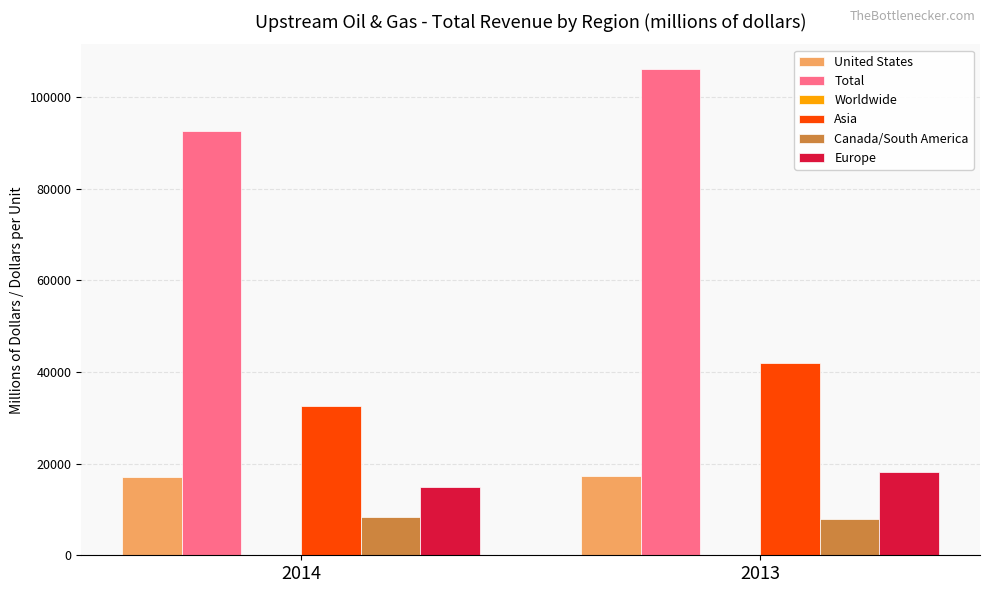

The Europe series shows 3720.3 at 2013. True or false?

False